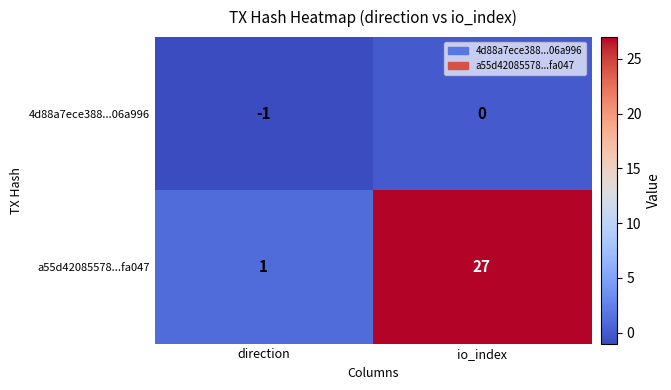

Between direction and io_index, which series saw the biggest shift?

a55d42085578...fa047